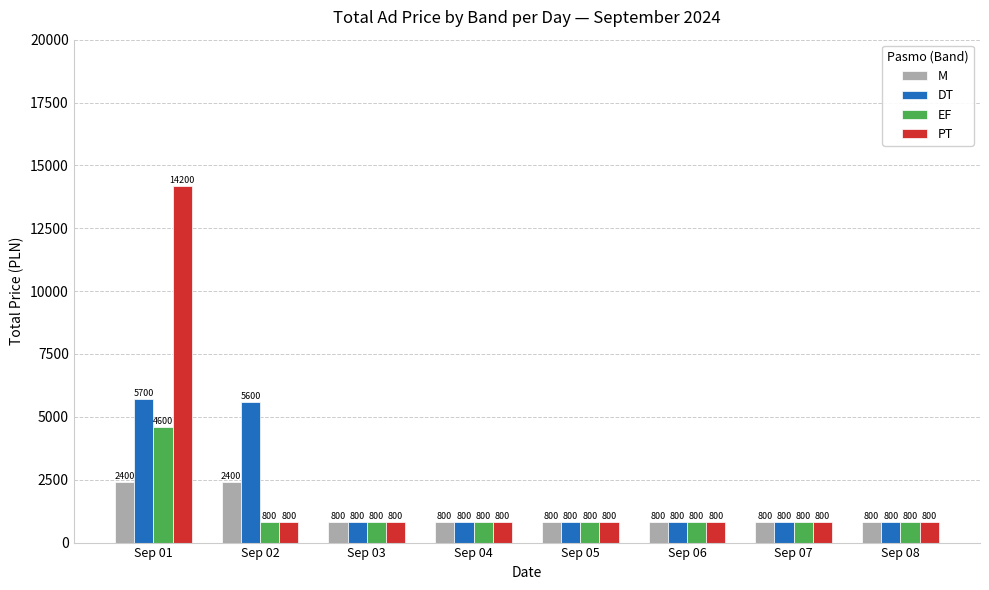

Is it true that M equals 2400 at Sep 01?

True